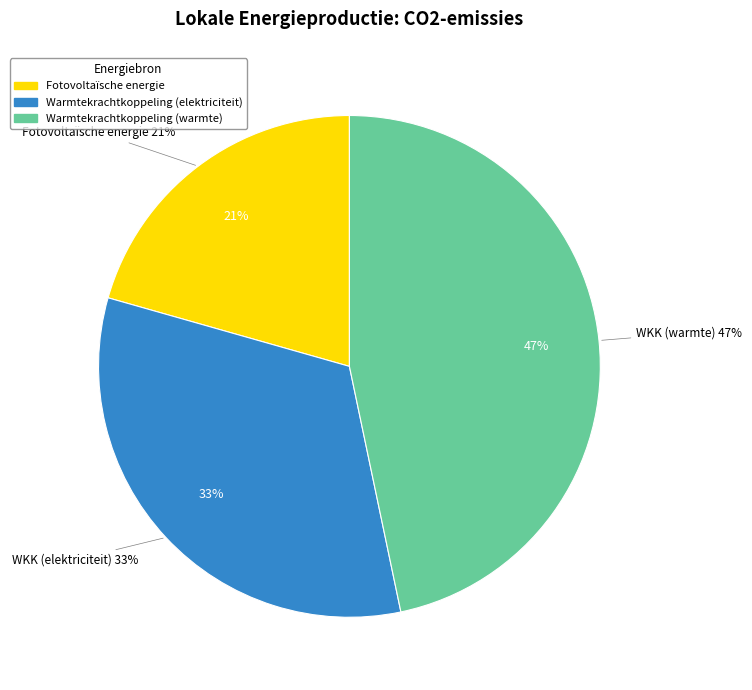

Count the number of slices in the pie.

7